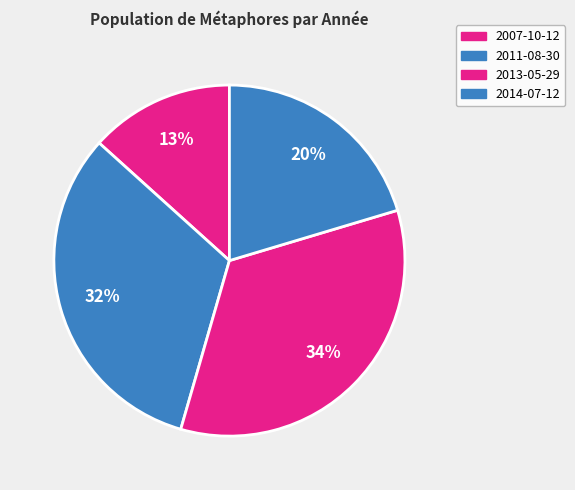

Is there any slice that represents more than half of the pie?

No